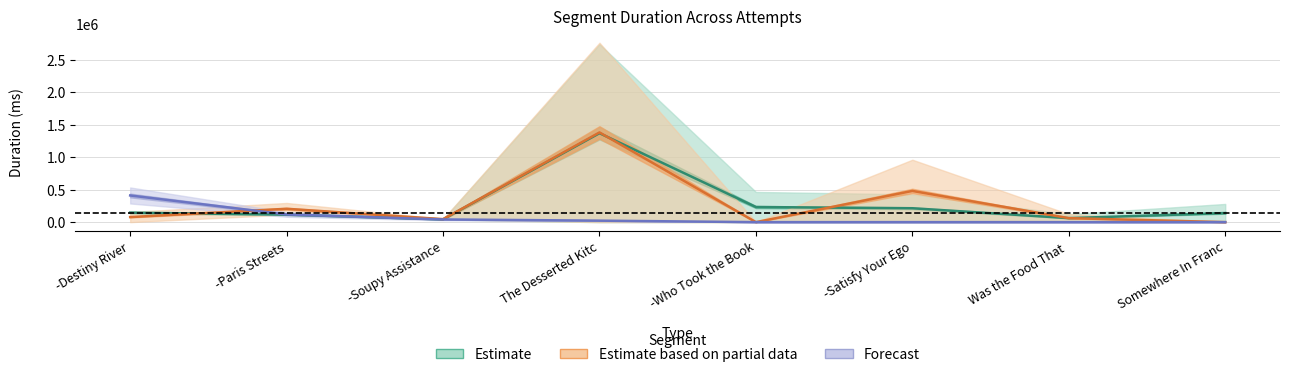

Which category has the highest value across all series?

The Desserted Kitc